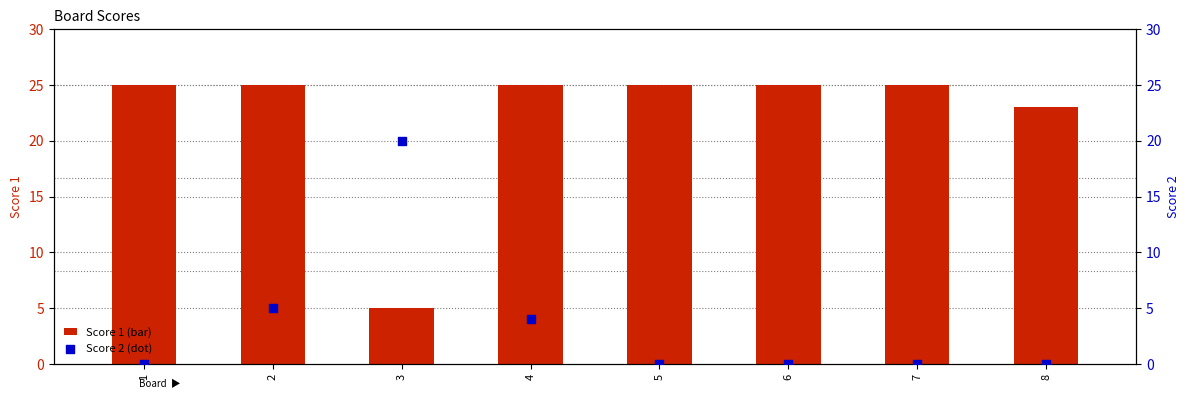

Which series contains the lowest Y value?

Score 2